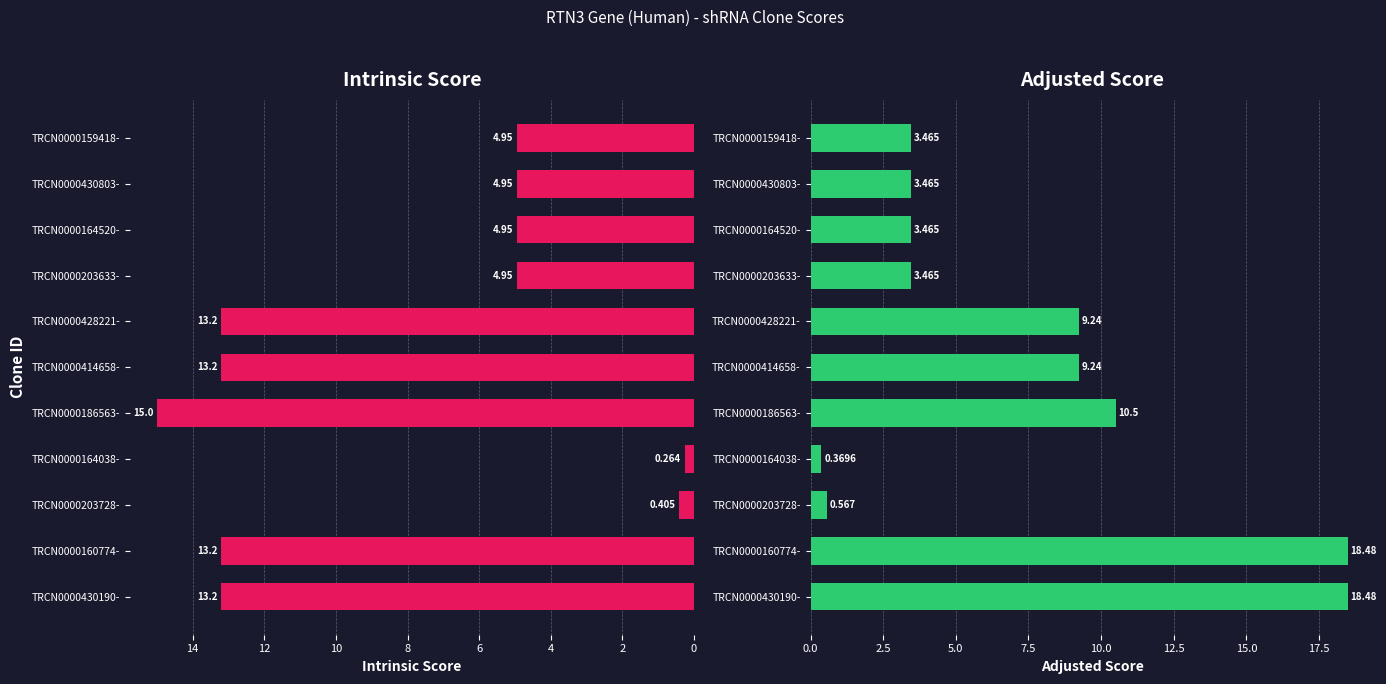

The Adjusted Score series shows 1.2 at TRCN0000203633-. True or false?

False